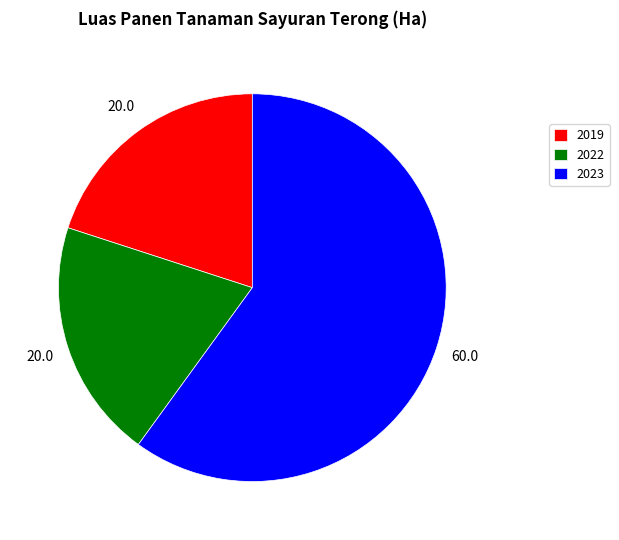

Does 2022 represent more than half of the total?

No